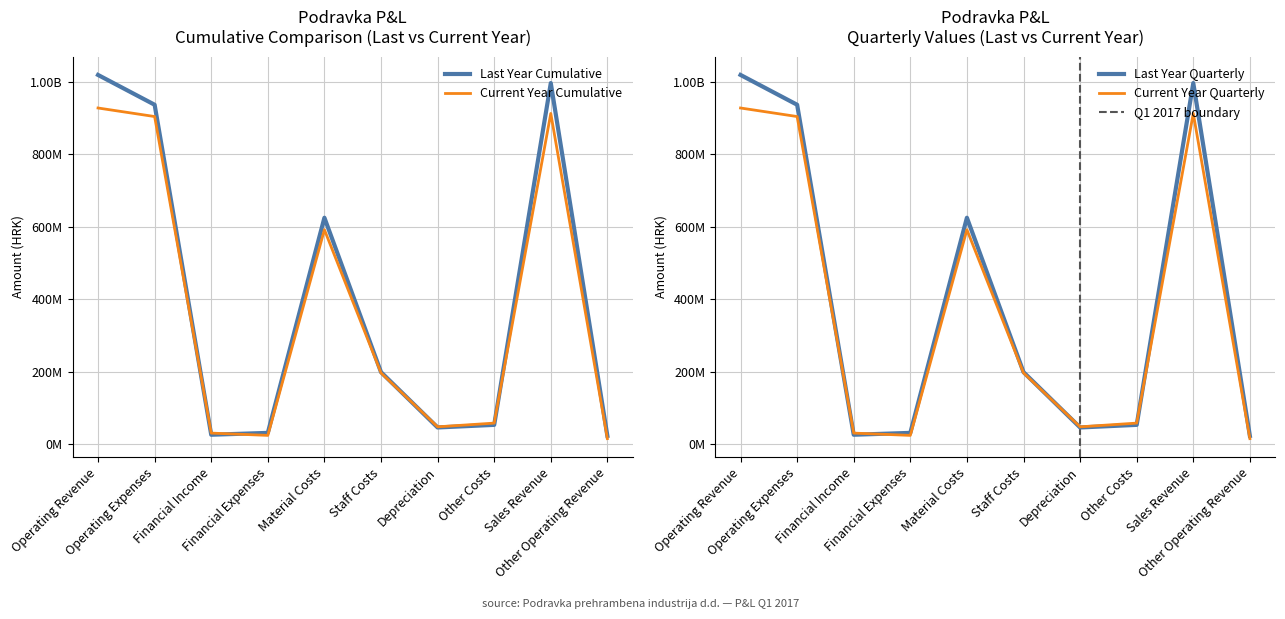

After their last crossing, which series has the higher values: Last Year Cumulative or Current Year Cumulative?

Last Year Cumulative